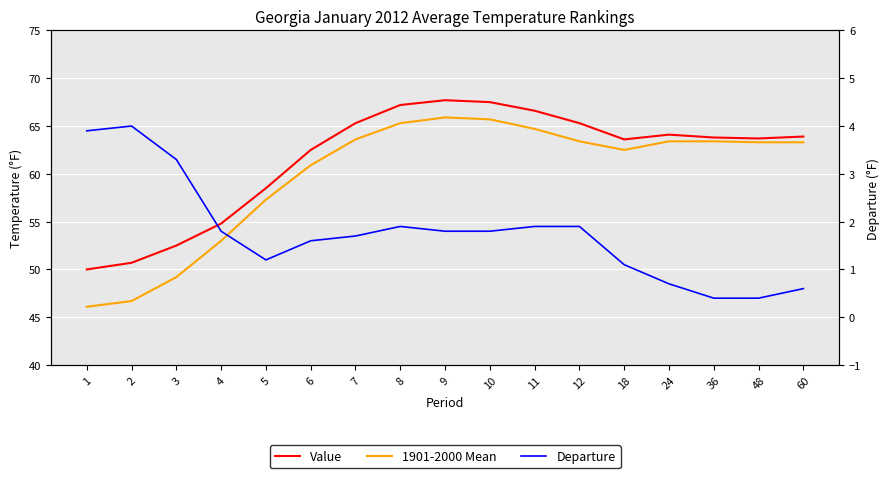

What is the difference between the 1901-2000 Mean values at 36 and 11?

1.3